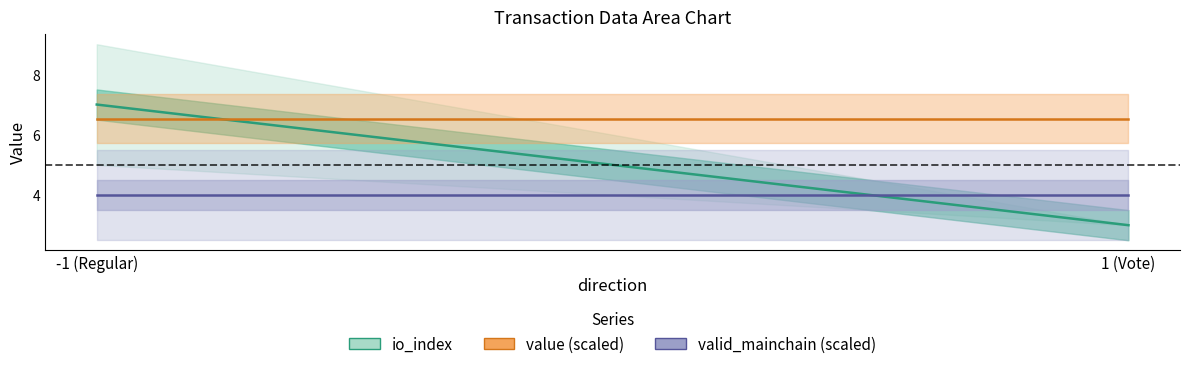

At which category is the sum across all series the highest?

-1 (Regular)